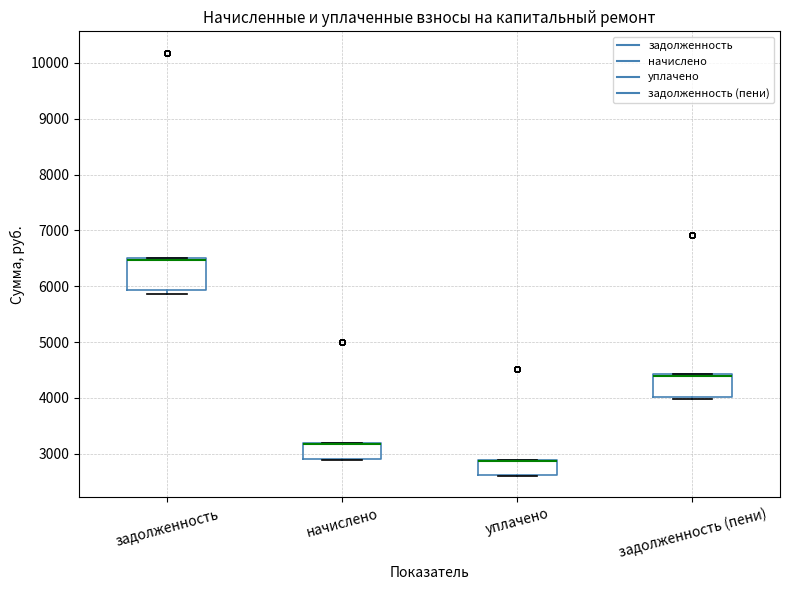

Comparing the boxes themselves (not the whiskers), which one is the tallest?

задолженность